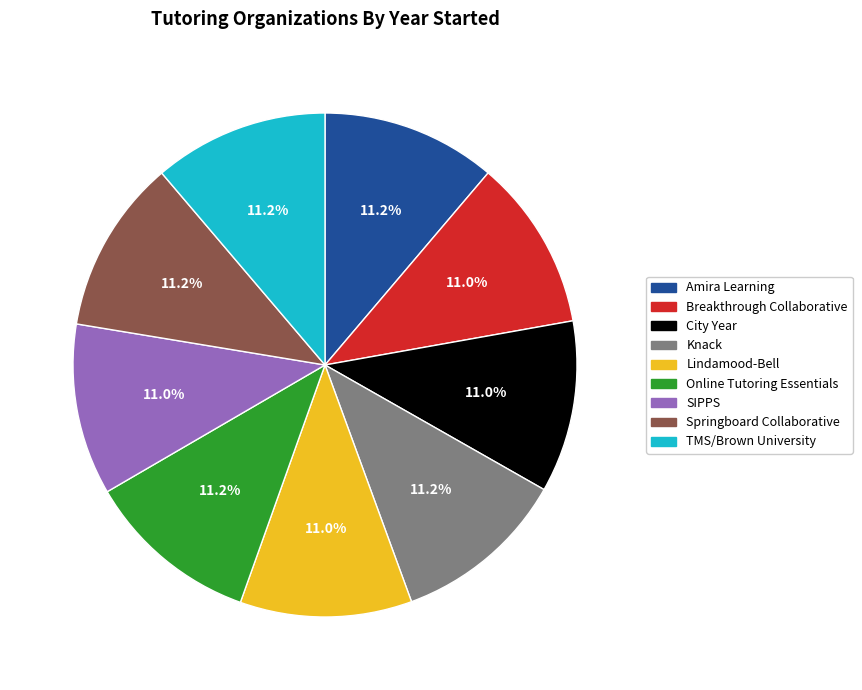

Does Amira Learning represent more than half of the total?

No